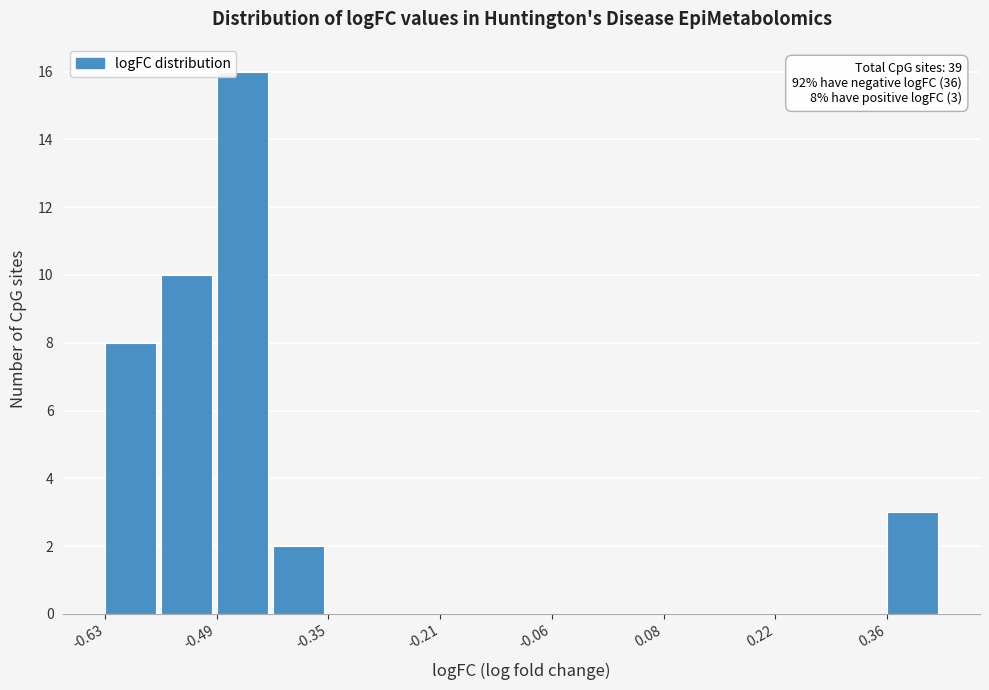

Read against the x-axis, roughly where is the centre of the tallest bar?

-0.46